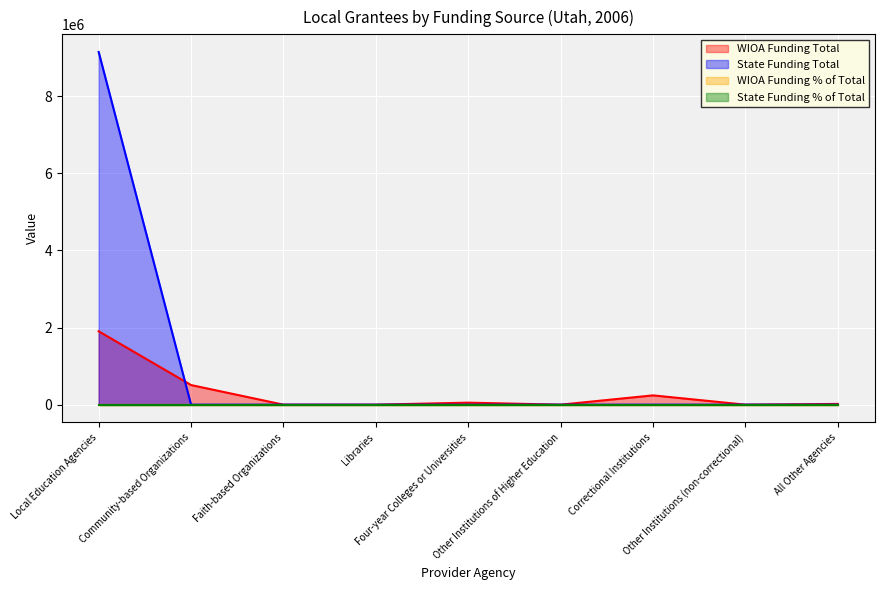

Reading left to right, what are all the values shown in this chart?

WIOA Funding Total: 1903649.0	508826.0	0.0	0.0	52186.0	0.0	241026.0	0.0	19542.0
State Funding Total: 9148653.0	0.0	0.0	0.0	0.0	0.0	0.0	0.0	0.0
WIOA Funding % of Total: 0.7	0.2	0.0	0.0	0.0	0.0	0.1	0.0	0.0
State Funding % of Total: 1.0	0.0	0.0	0.0	0.0	0.0	0.0	0.0	0.0